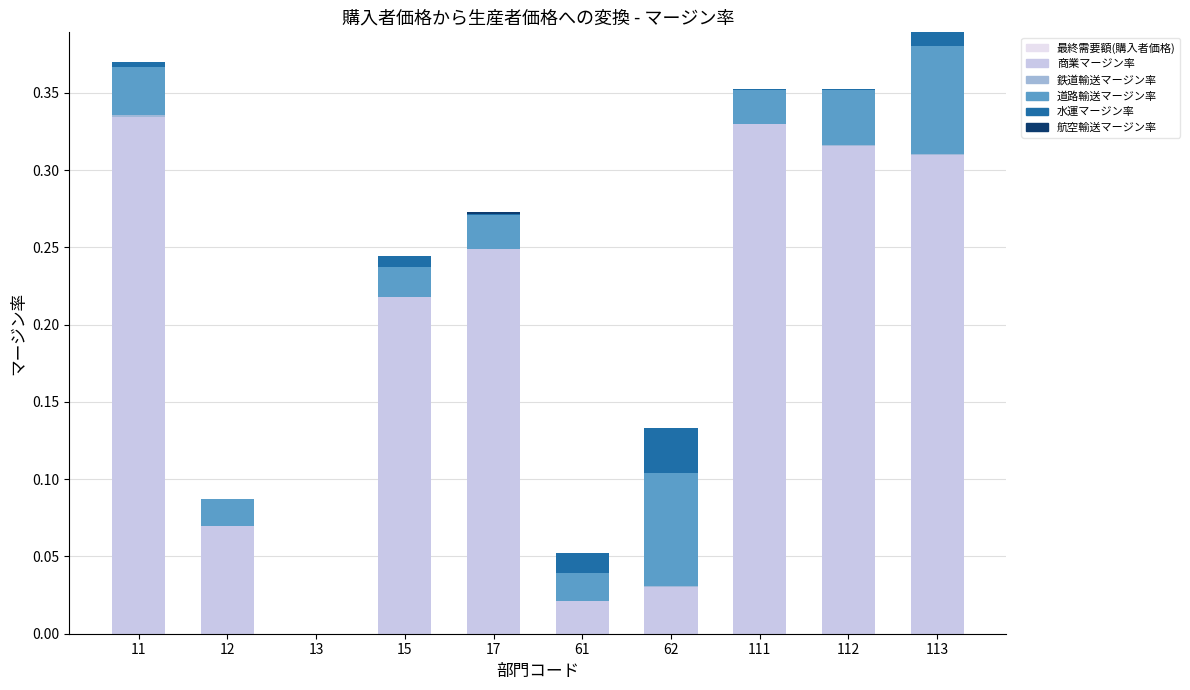

Between 11 and 112, which series saw the biggest shift?

商業マージン率